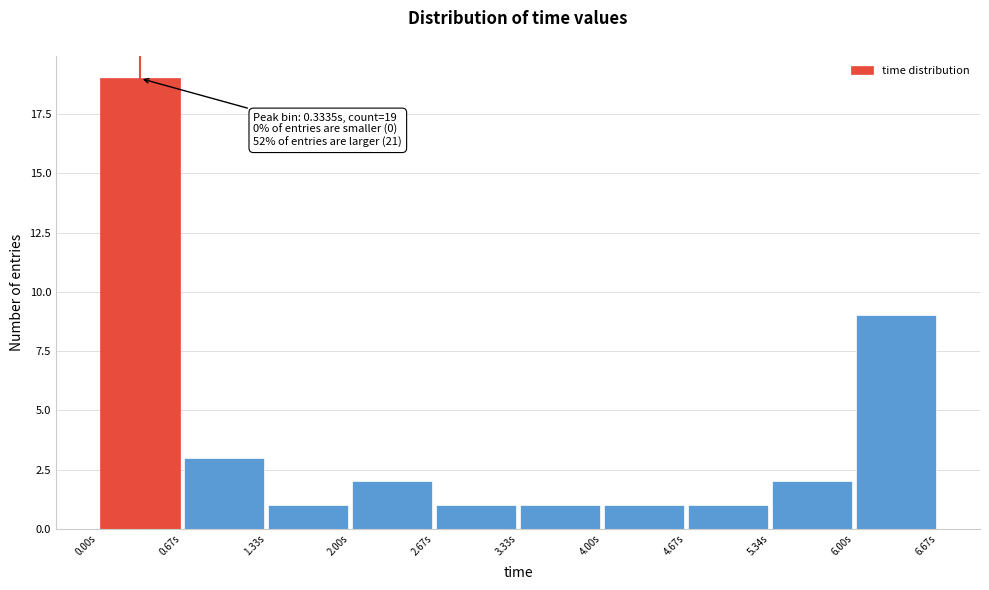

Over which range of the x-axis is the bar tallest?

0.0 to 0.7